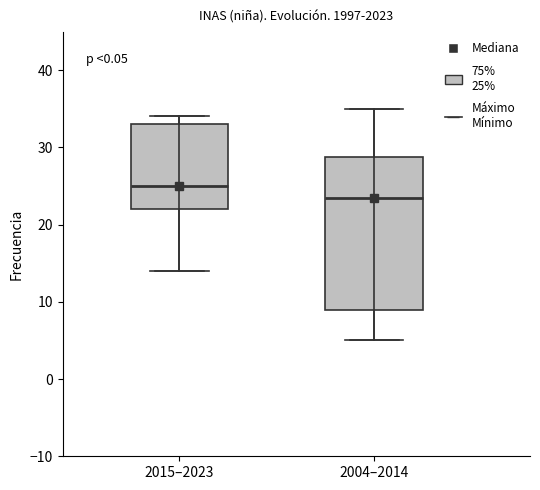

Comparing the boxes themselves (not the whiskers), which one is the tallest?

2004–2014